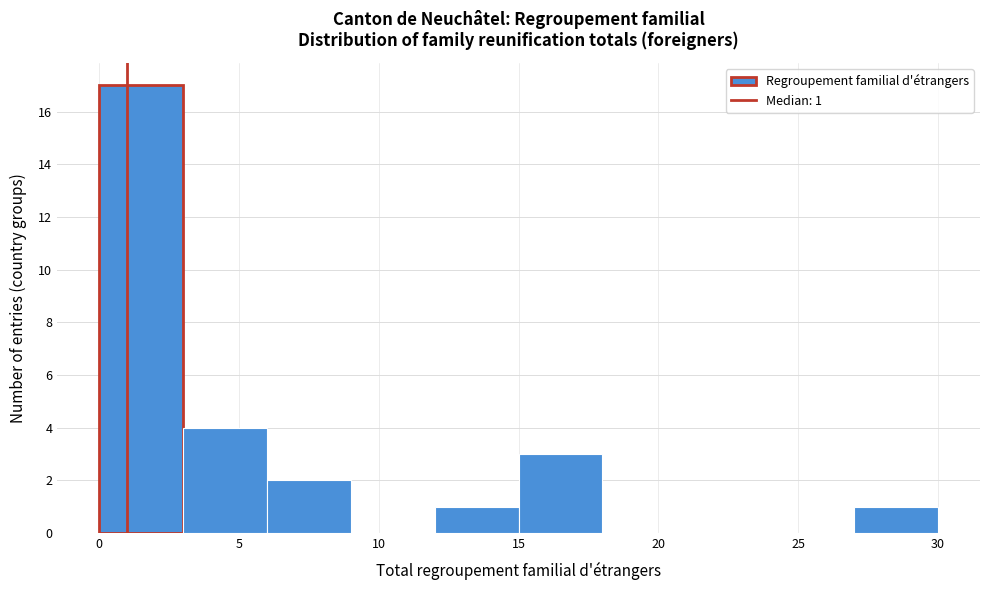

Over which range of the x-axis is the bar tallest?

0 to 3